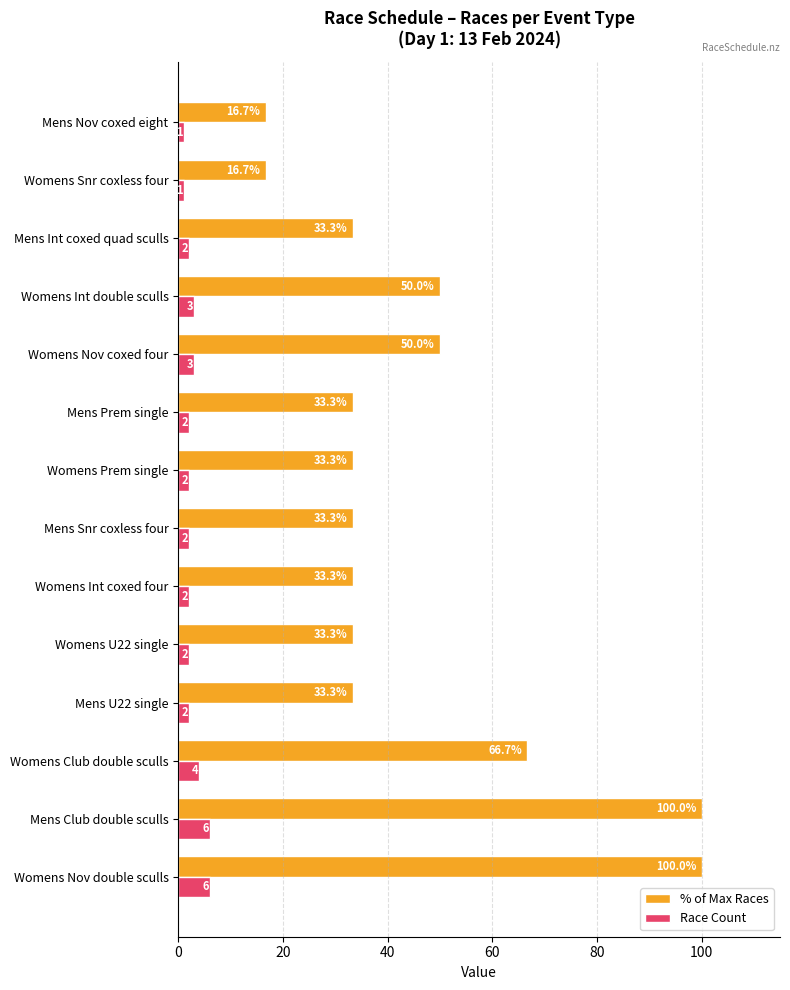

Which series has the largest total across all categories?

% of Max Races